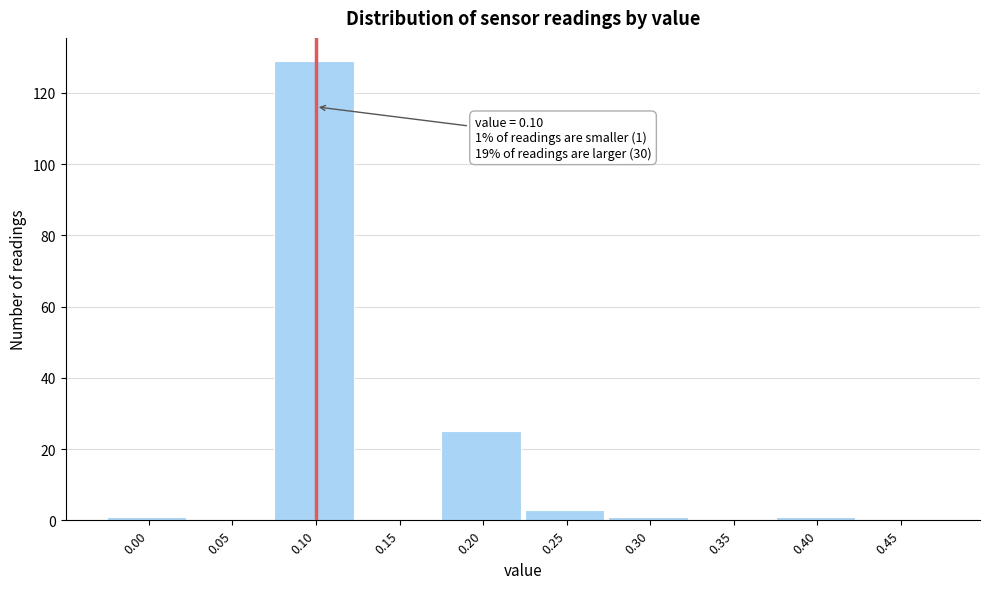

Reading right to left, transcribe all the data shown in this chart.

0.45=0	0.40=1	0.35=0	0.30=1	0.25=3	0.20=25	0.15=0	0.10=129	0.05=0	0.00=1